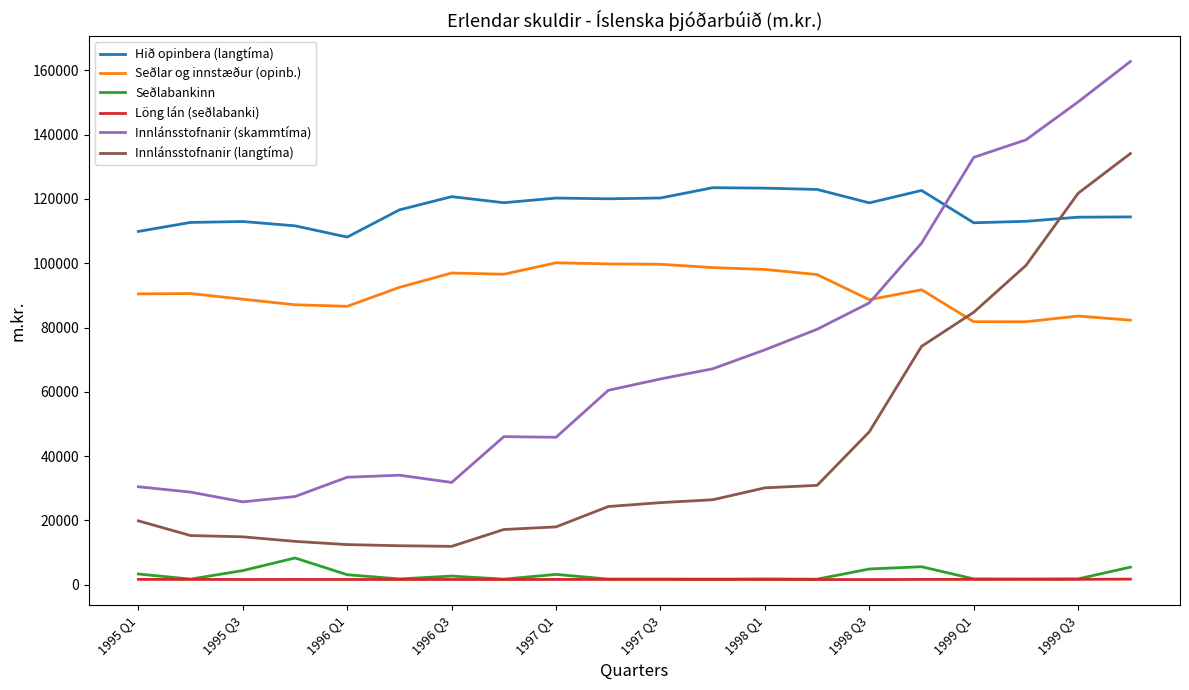

List the series in order of their peak value, lowest first.

Löng lán (seðlabanki), Seðlabankinn, Seðlar og innstæður (opinb.), Hið opinbera (langtíma), Innlánsstofnanir (langtíma), Innlánsstofnanir (skammtíma)